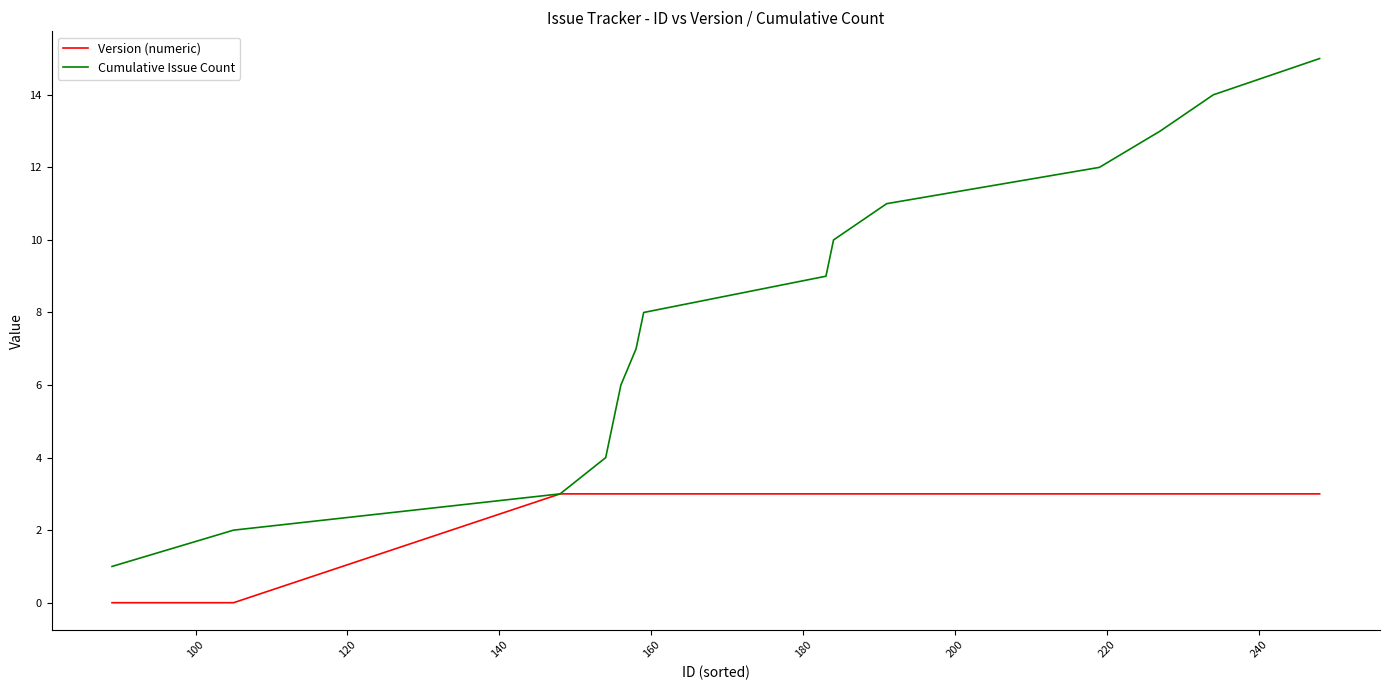

Which series has the widest spread of values?

Cumulative Issue Count